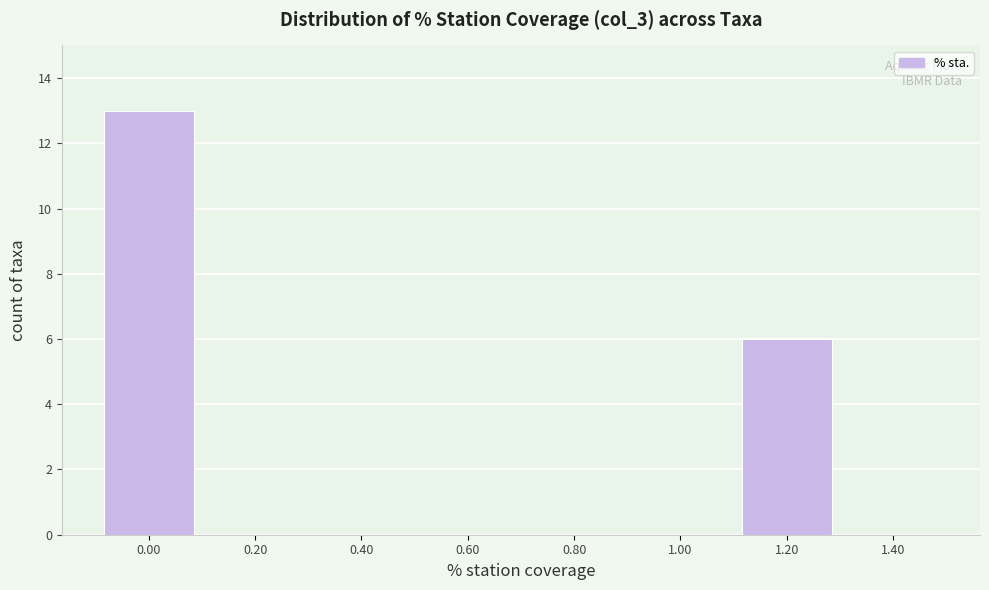

Reading right to left, extract all data points from this chart.

1.40=0	1.20=6	1.00=0	0.80=0	0.60=0	0.40=0	0.20=0	0.00=13